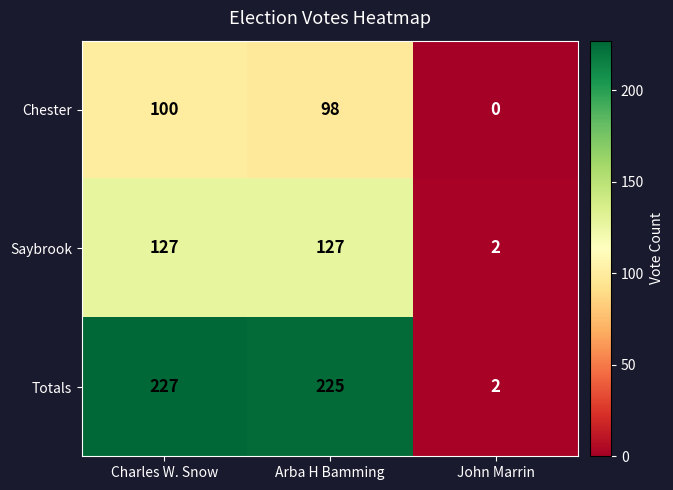

Which series has the largest range (max minus min)?

Totals